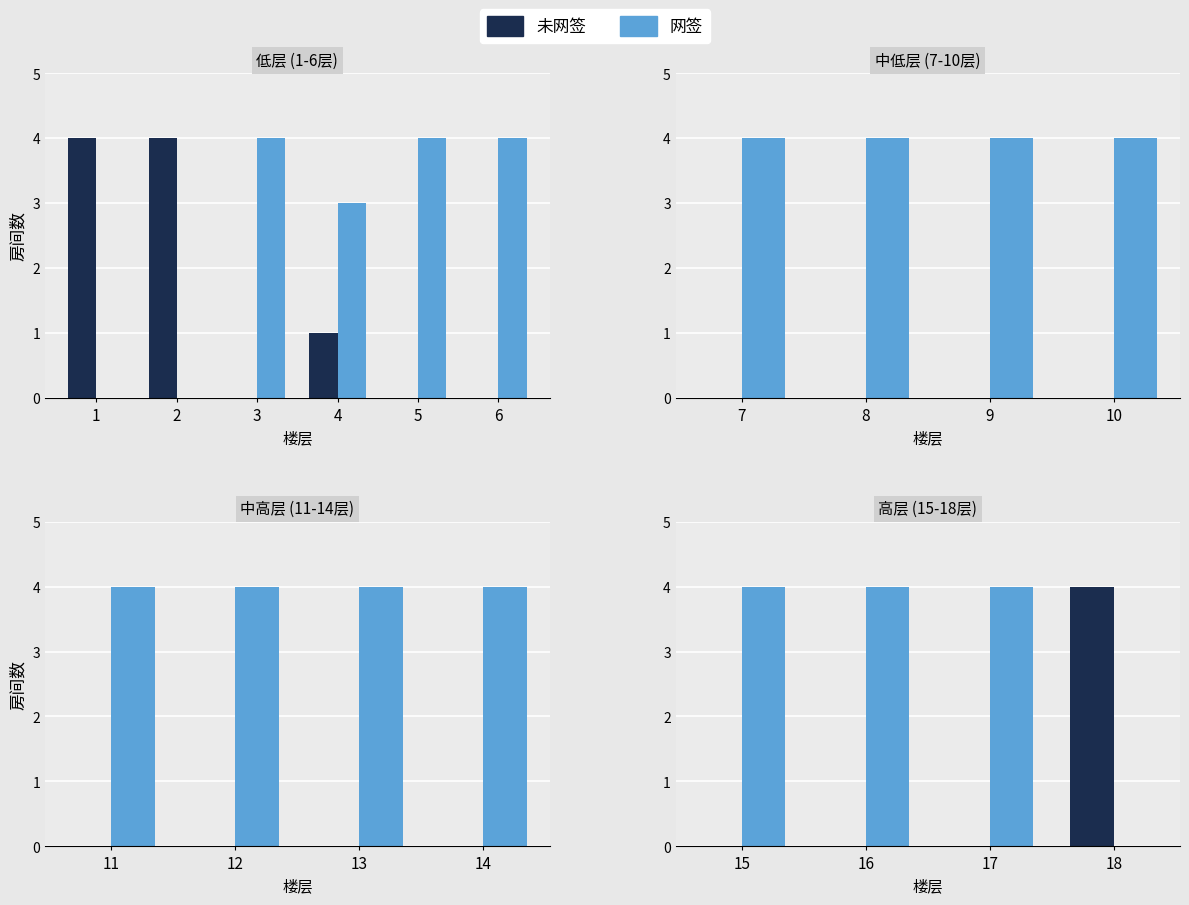

What is the average value of the 未网签 series?

1